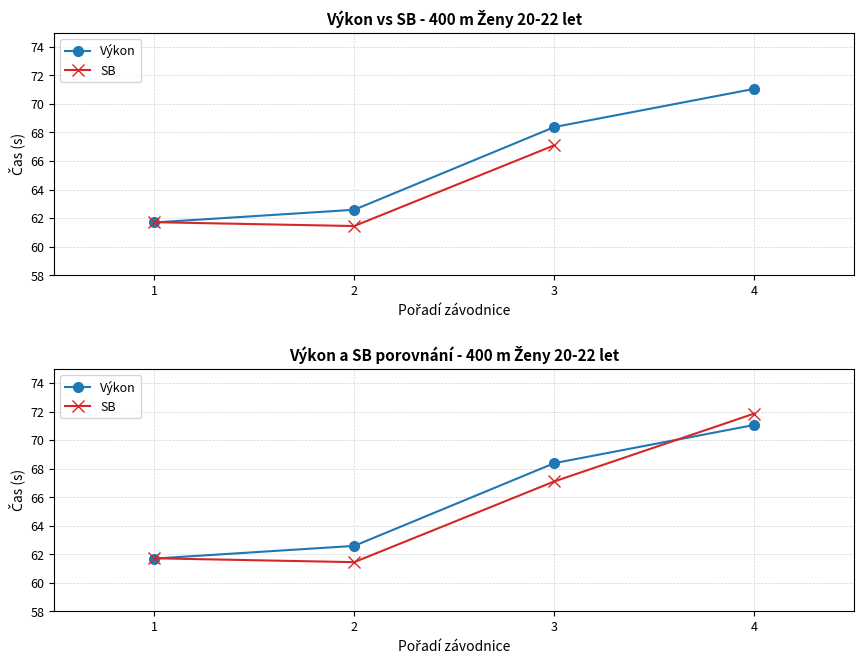

True or false: SB and Výkon cross at least once.

True